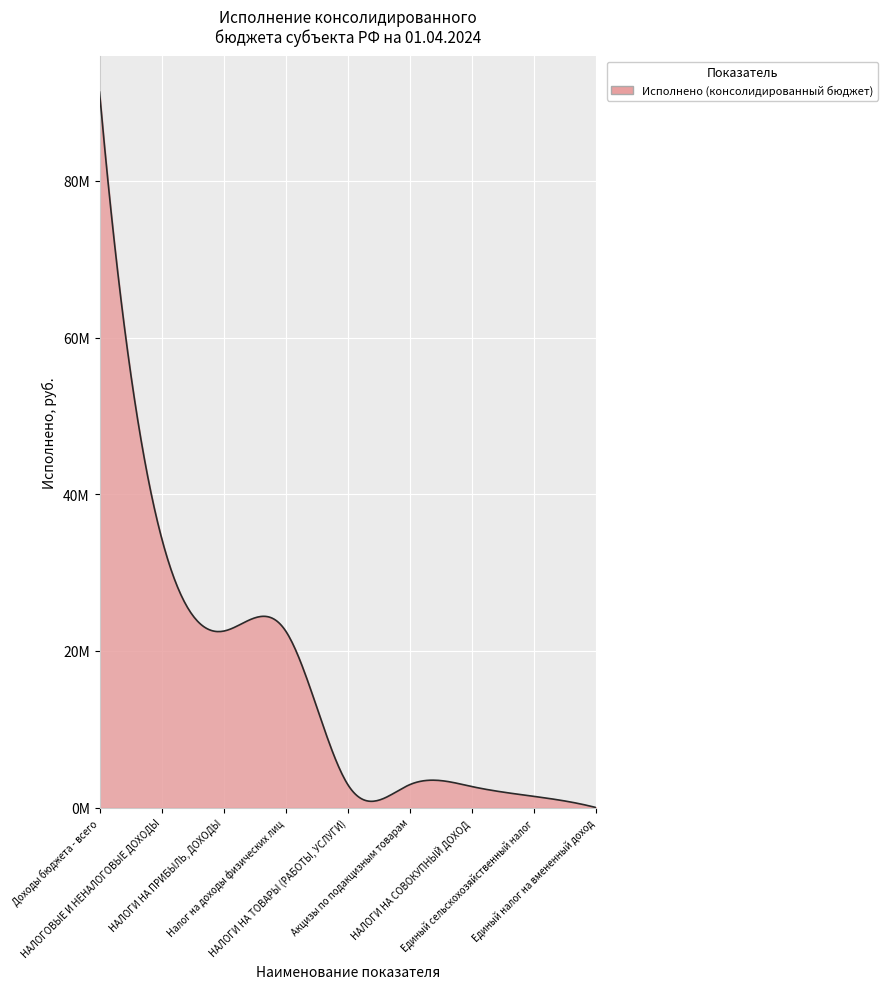

What is the maximum value shown in the chart?

91331521.5